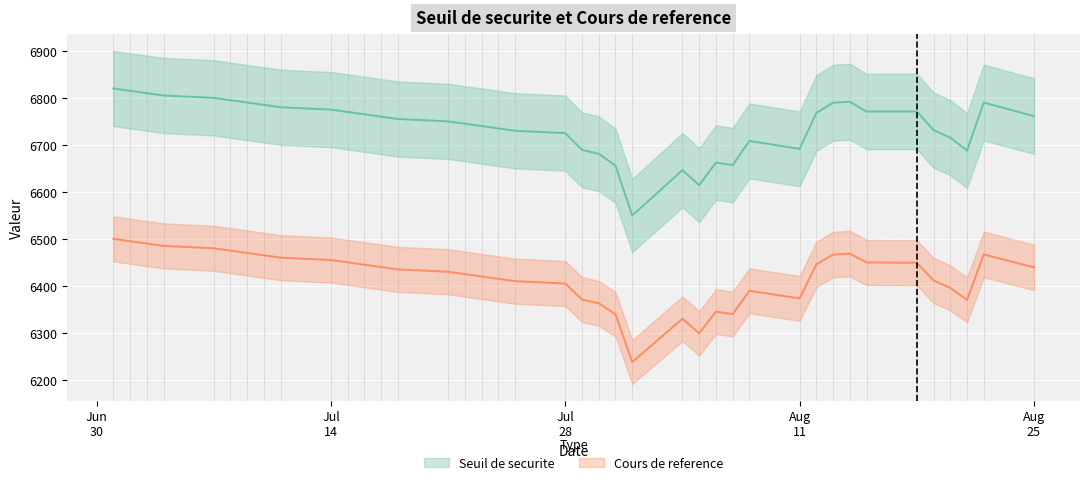

Between 2025-07-22 and 2025-08-07, which series saw the biggest shift?

Seuil de securite